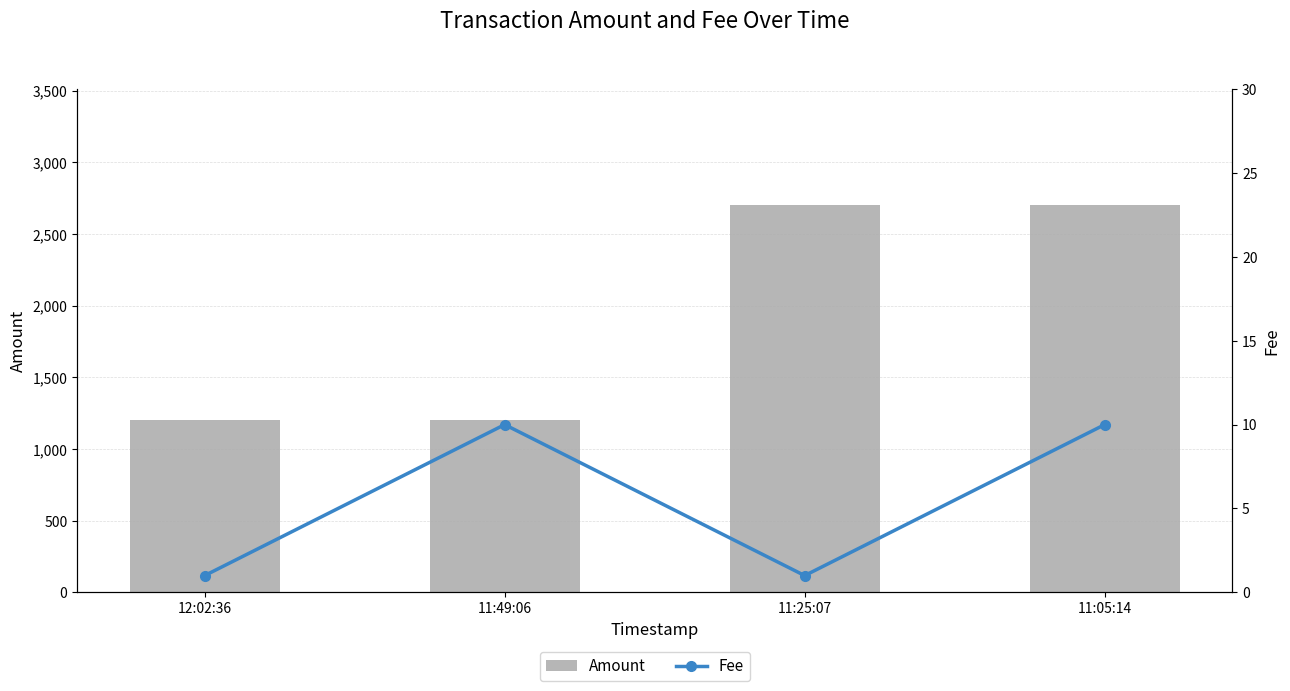

At 12:02:36, list the series in order from largest to smallest.

Amount, Fee